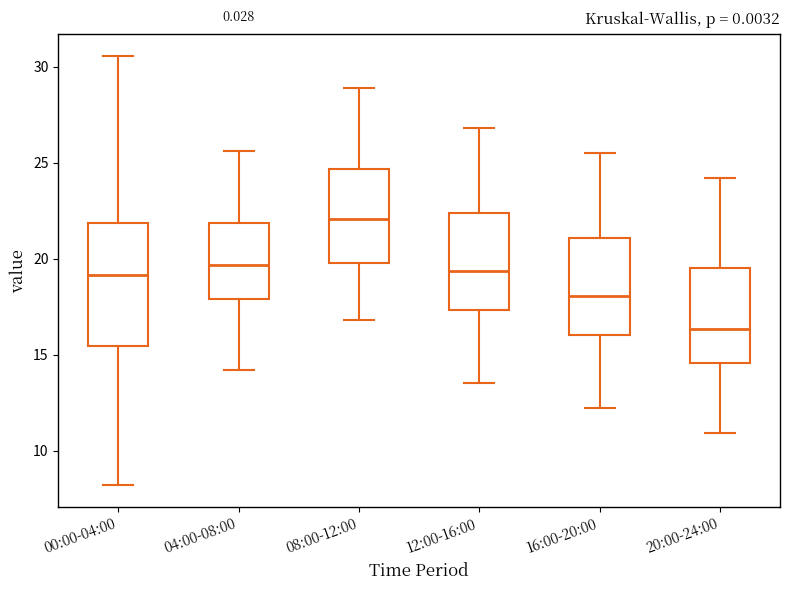

Reading left to right, read every box against the y-axis: the position of its median line, the range the box covers, and the ends of its whiskers. The values are not printed on the chart, so give them approximately, as read against the axis.

00:00-04:00: median 19.0, box 15.5 to 22.0, whiskers 8.0 to 30.5
04:00-08:00: median 19.5, box 18.0 to 22.0, whiskers 14.0 to 25.5
08:00-12:00: median 22.0, box 20.0 to 24.5, whiskers 17.0 to 29.0
12:00-16:00: median 19.5, box 17.5 to 22.5, whiskers 13.5 to 27.0
16:00-20:00: median 18.0, box 16.0 to 21.0, whiskers 12.0 to 25.5
20:00-24:00: median 16.5, box 14.5 to 19.5, whiskers 11.0 to 24.0